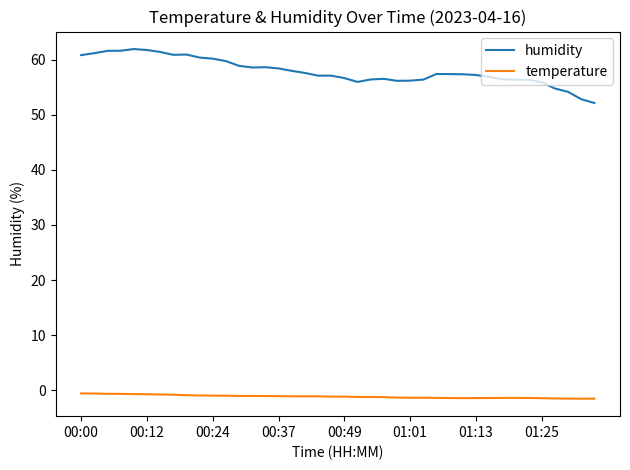

What is the maximum value for temperature?

-0.6